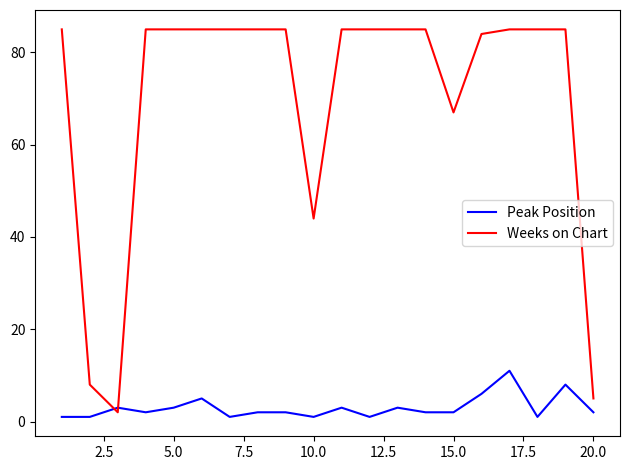

Which series has the largest range (max minus min)?

Weeks on Chart